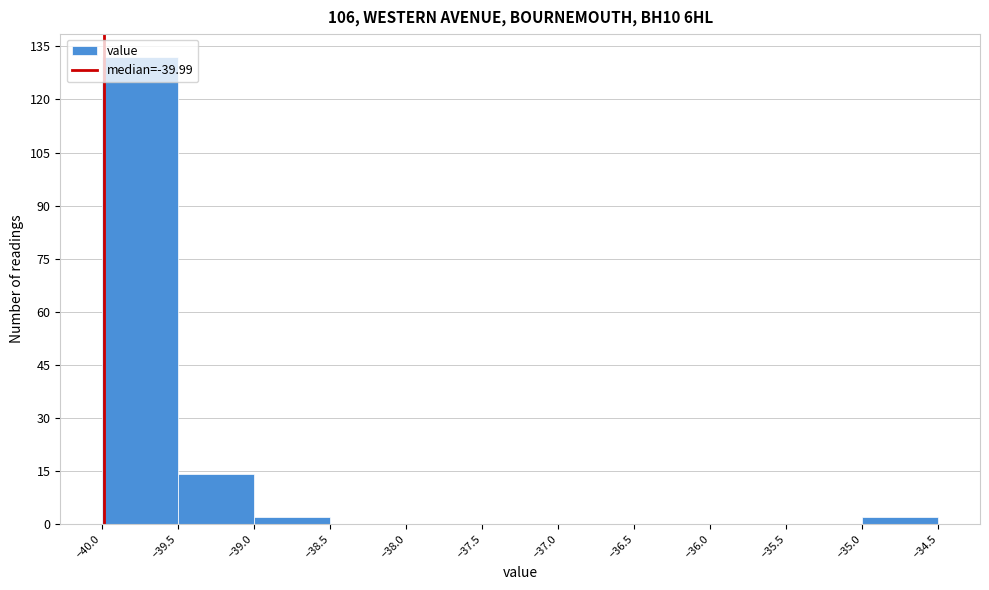

What is the height of the bar covering -39.0 to -38.5 on the x-axis? The values are not printed on the chart, so give them approximately, as read against the axis.

2